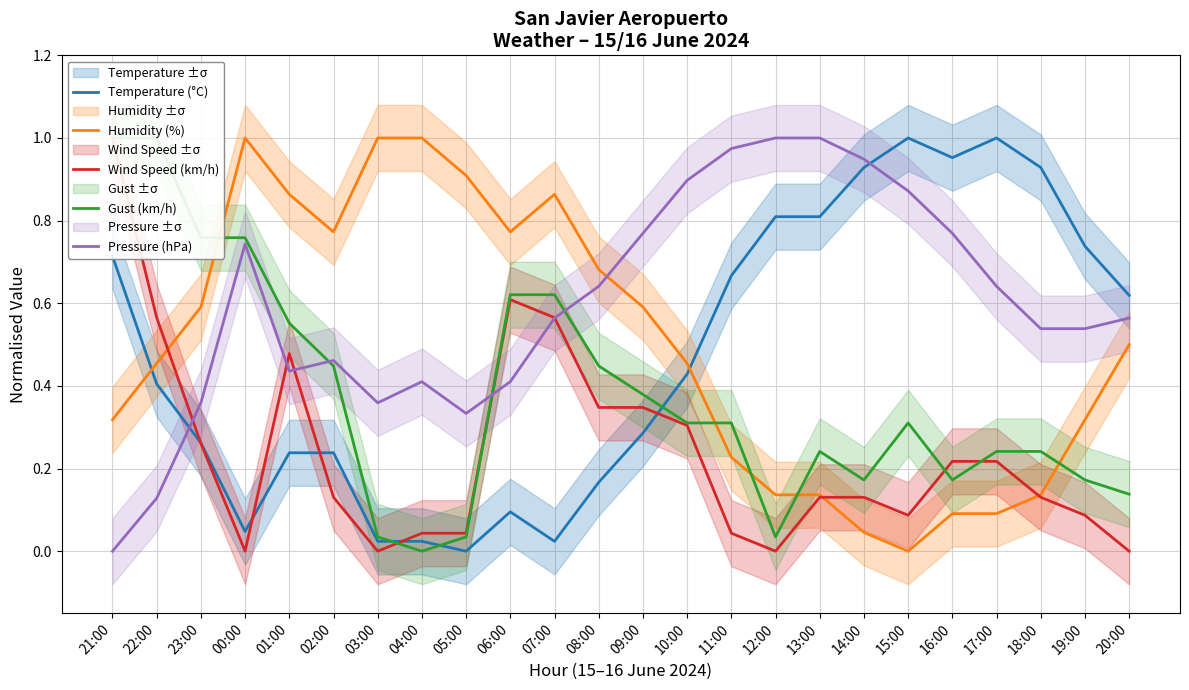

Count the number of data series in this chart.

5